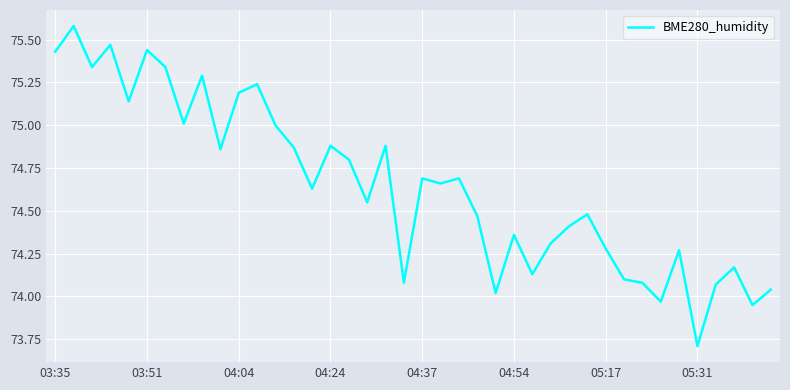

What is the difference between the maximum and minimum values?

1.9